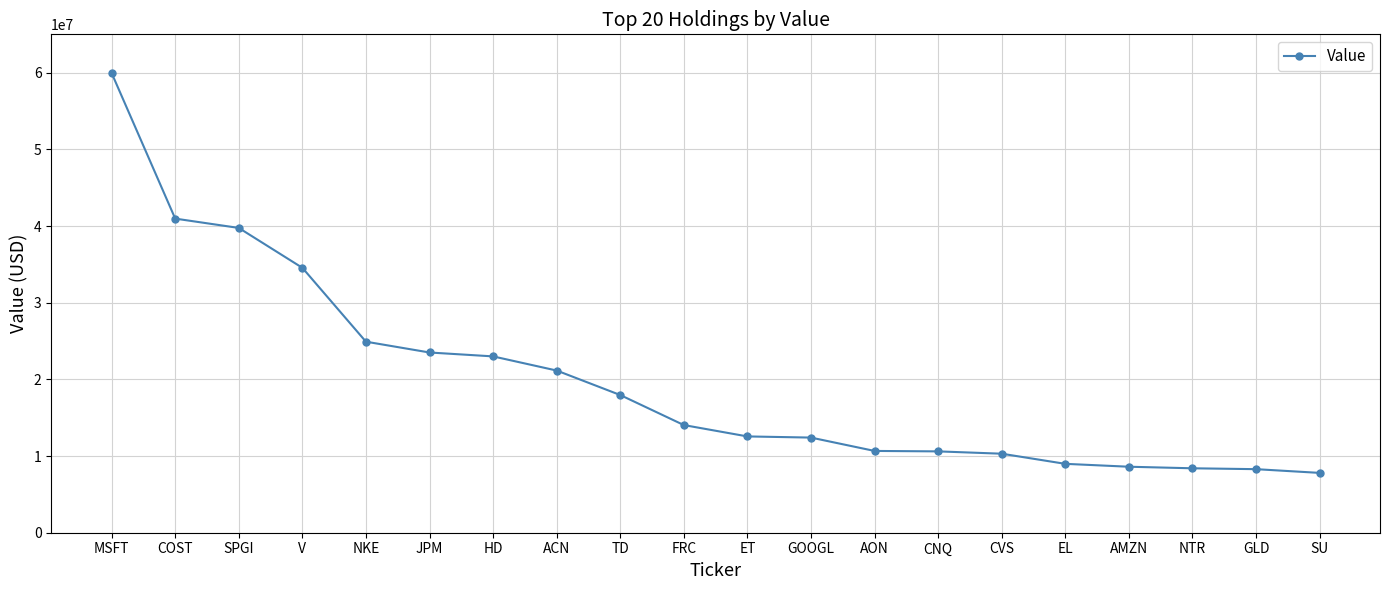

Approximately how many times larger is the value at V compared to MSFT?

0.6